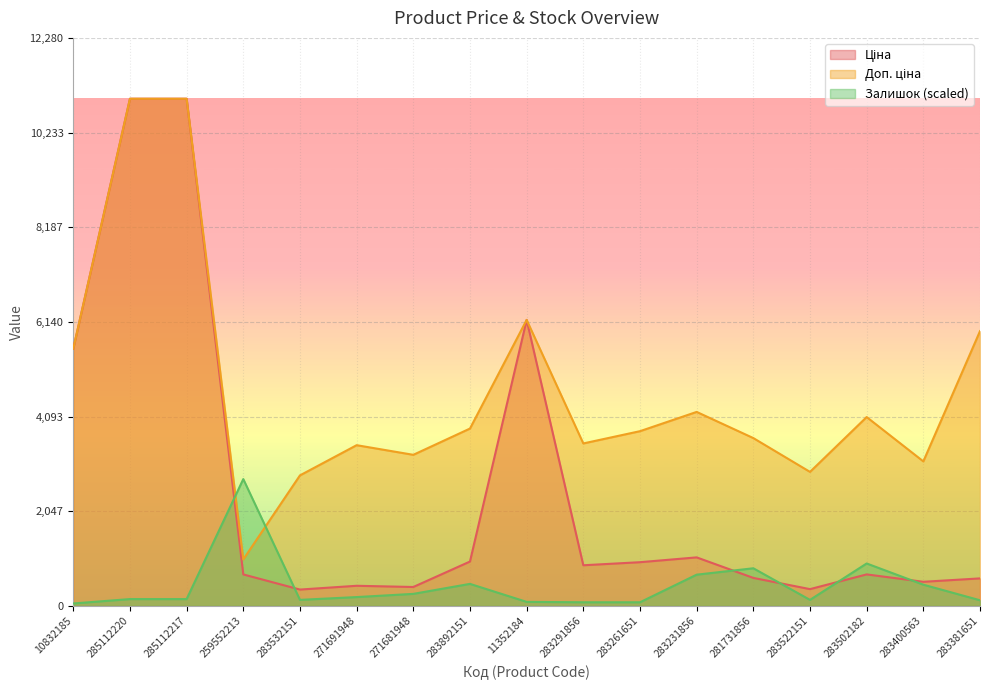

Rank the series by their maximum value, from highest to lowest.

Ціна, Доп. ціна, Залишок